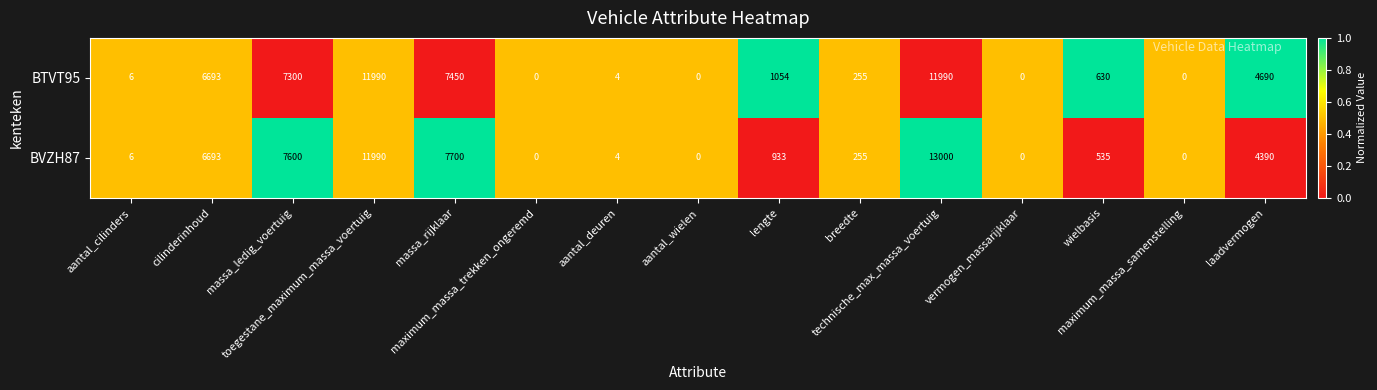

List the series in order of their peak value, lowest first.

BTVT95, BVZH87